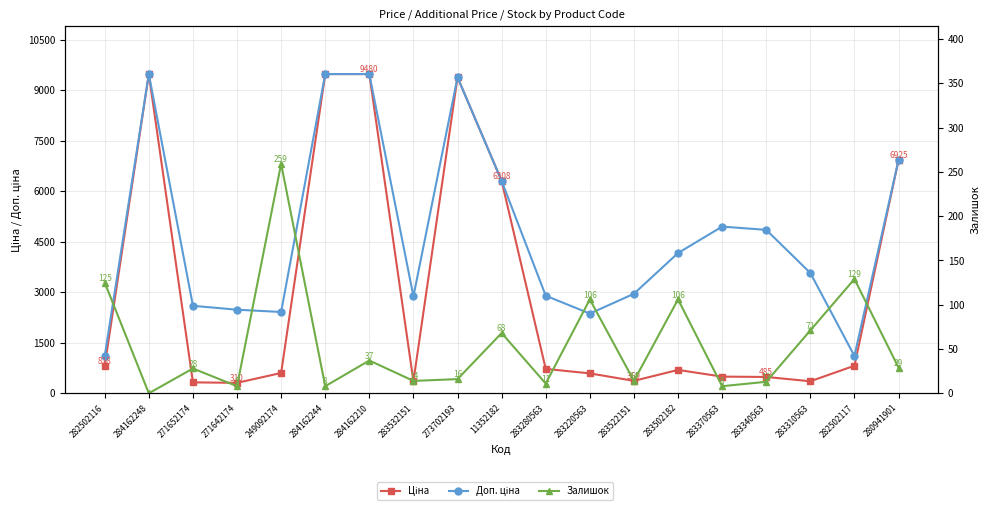

At how many categories does at least one series exceed 8196?

4